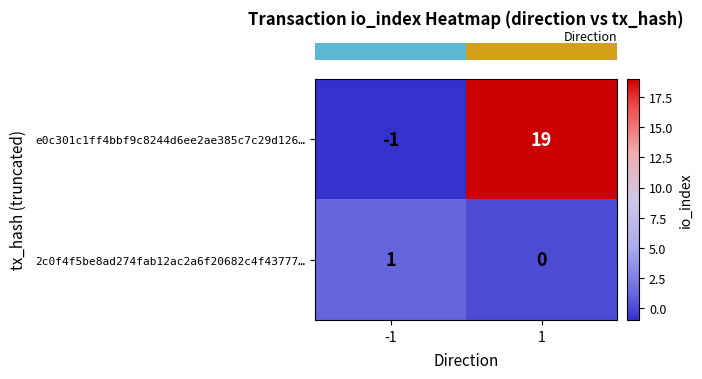

List the series in order of their peak value, lowest first.

2c0f4f5be8ad274fab12ac2a6f20682c4f43777…, e0c301c1ff4bbf9c8244d6ee2ae385c7c29d126…